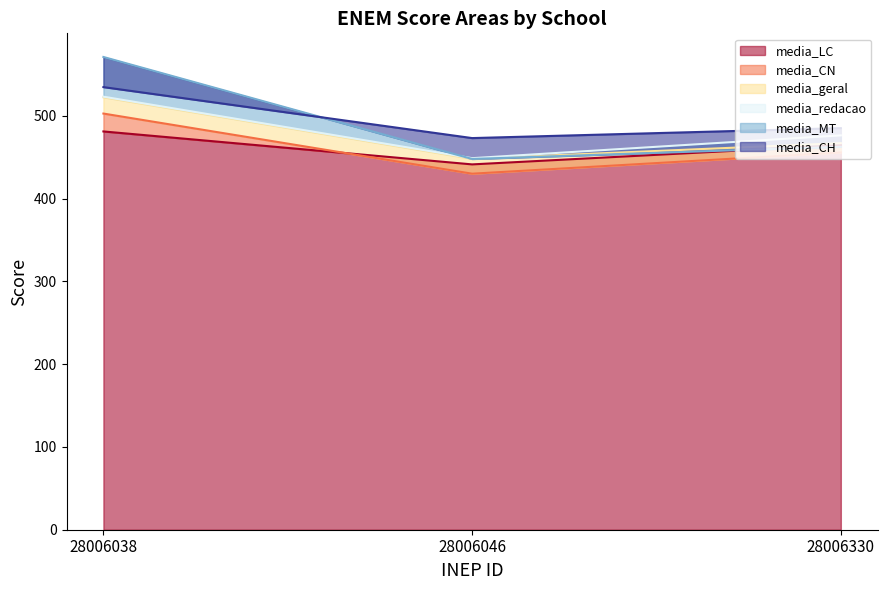

True or false: media_MT has a value of 798.8 at 28006046.

False